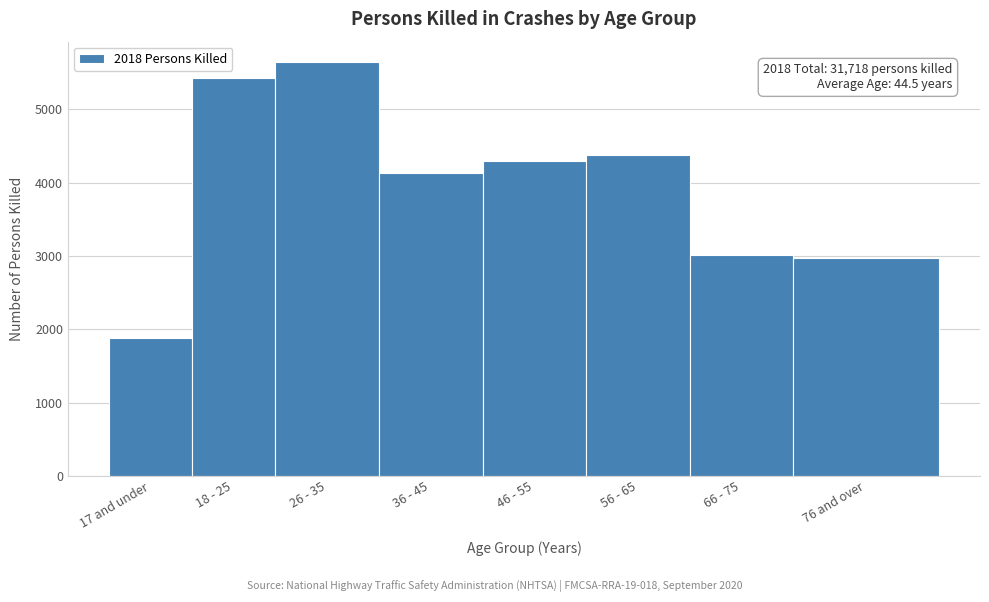

Reading left to right, transcribe all the data shown in this chart.

1874	5426	5641	4132	4294	4380	3006	2965